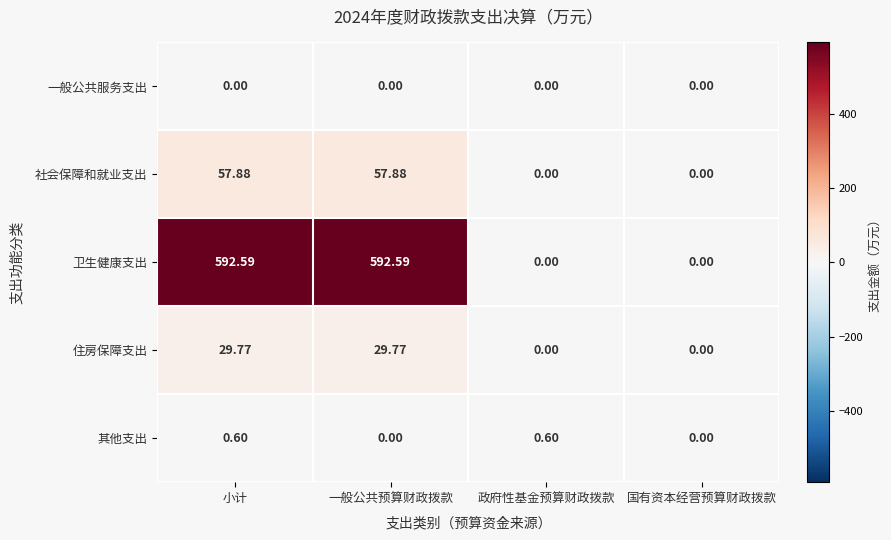

List the series in order of their peak value, lowest first.

一般公共服务支出, 其他支出, 住房保障支出, 社会保障和就业支出, 卫生健康支出